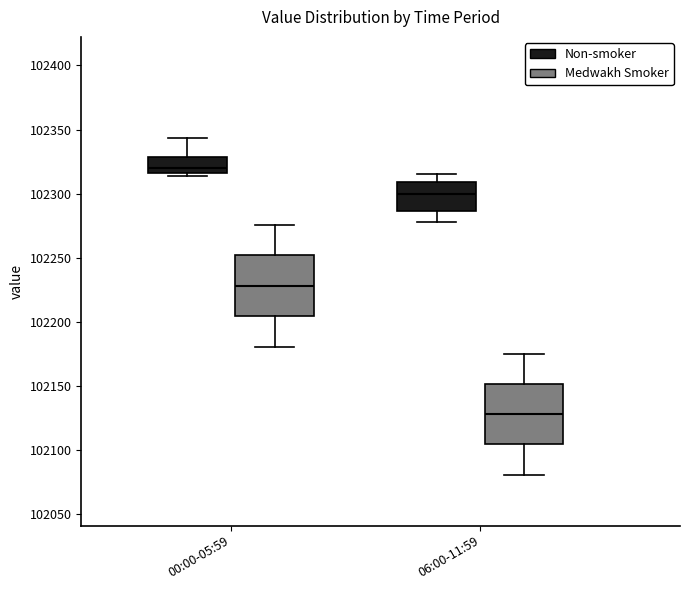

Reading left to right, read every box against the y-axis: the position of its median line, the range the box covers, and the ends of its whiskers. The values are not printed on the chart, so give them approximately, as read against the axis.

00:00-05:59 (Non-smoker): median 102320, box 102315 to 102330, whiskers 102315 (just below the box's lower edge) to 102345
00:00-05:59 (Medwakh Smoker): median 102230, box 102205 to 102250, whiskers 102180 to 102275
06:00-11:59 (Non-smoker): median 102300, box 102285 to 102310, whiskers 102280 to 102315
06:00-11:59 (Medwakh Smoker): median 102130, box 102105 to 102150, whiskers 102080 to 102175